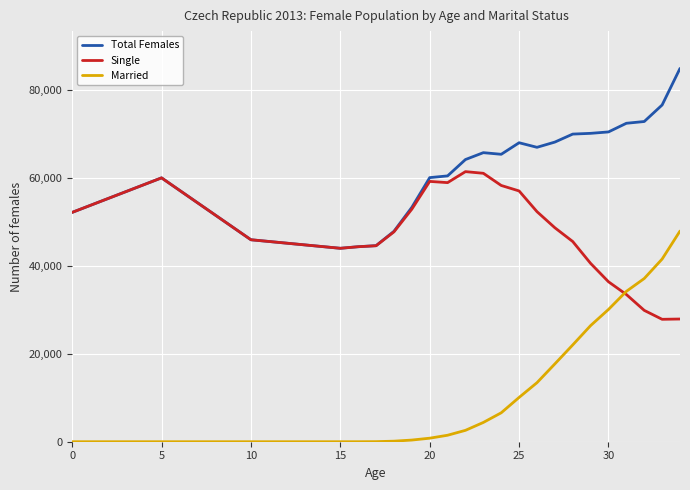

Rank the series by their maximum value, from highest to lowest.

Total Females, Single, Married